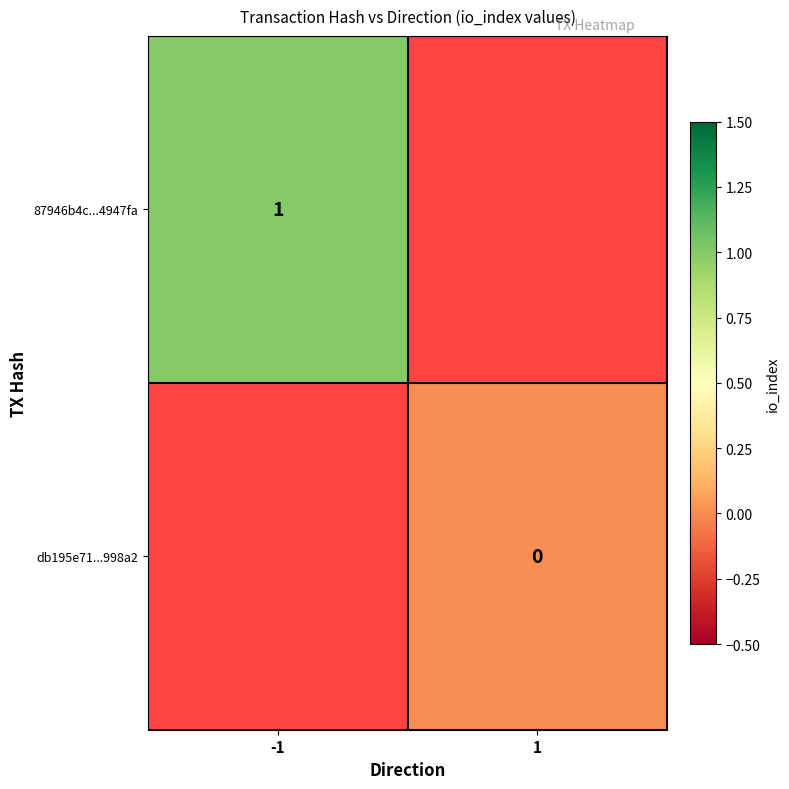

The 87946b4c...4947fa series shows 1 at -1. True or false?

True